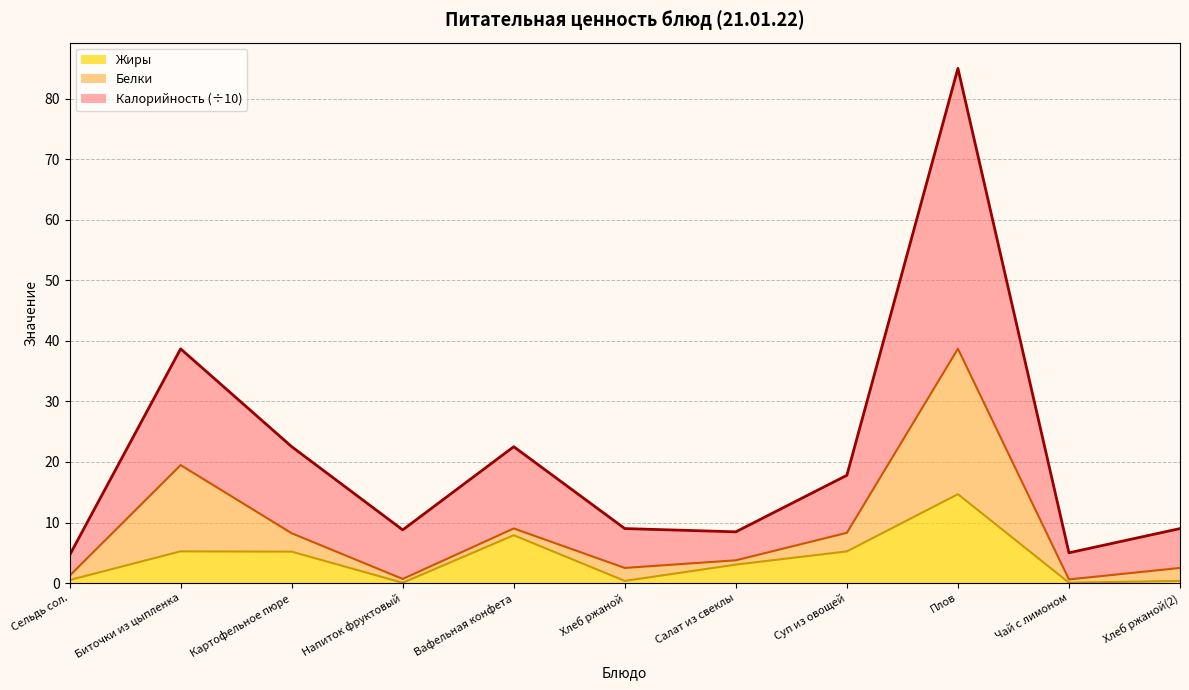

What is the smallest value displayed?

0.1